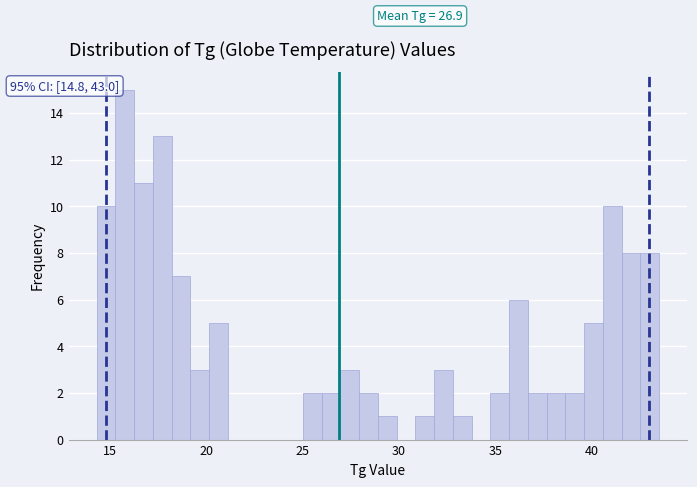

Around what value on the x-axis is the tallest bar? Give the approximate position of its centre, as read against the axis.

16.0